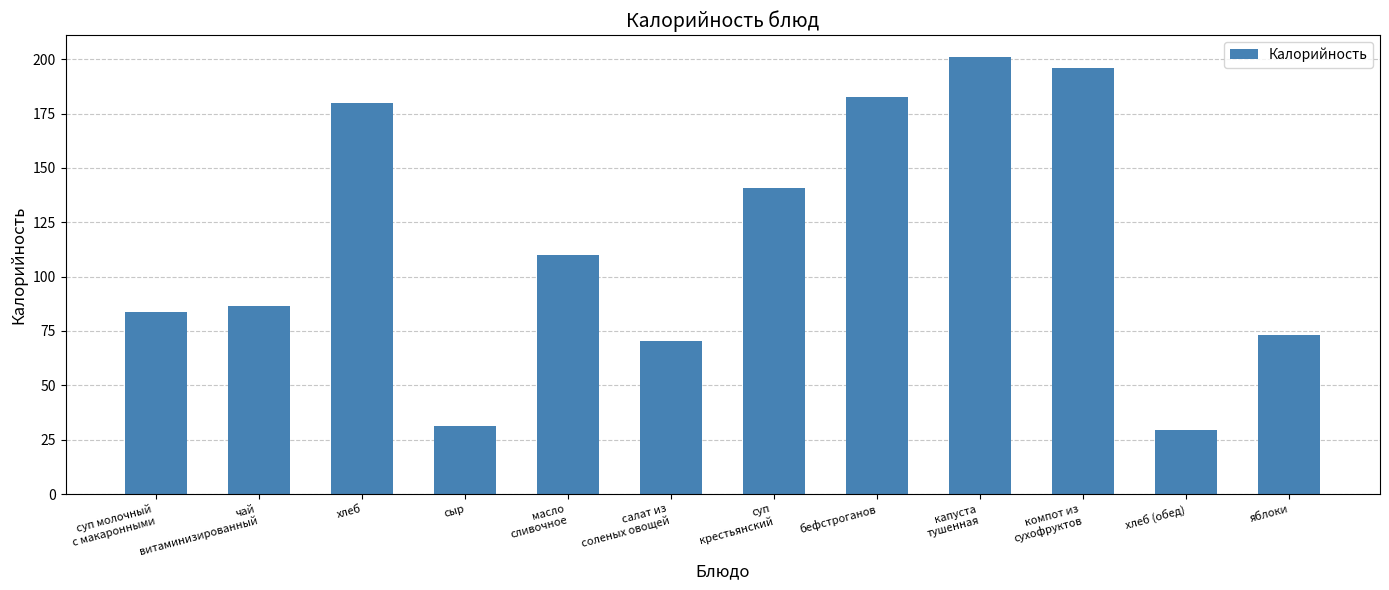

What is the label of the 6th bar from the right?

суп
крестьянский